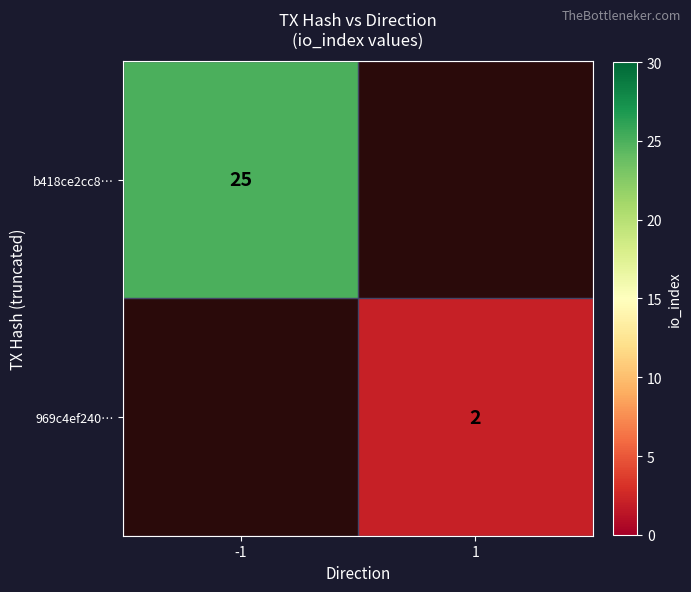

Is the value of b418ce2cc8… at -1 greater than the value of 969c4ef240… at 1?

Yes